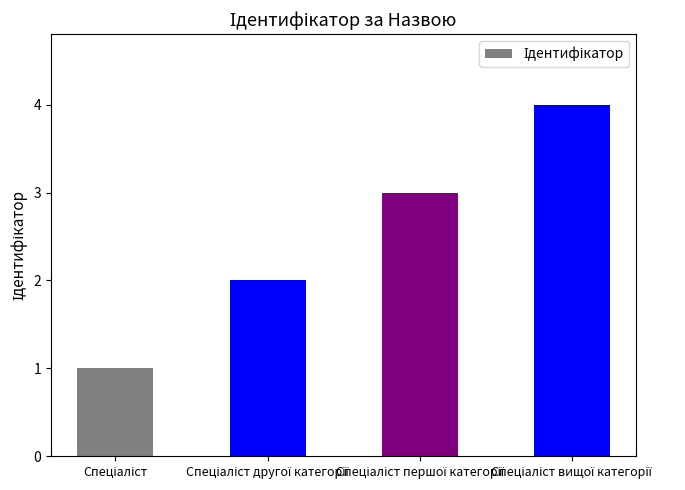

Does the chart contain any negative values?

No